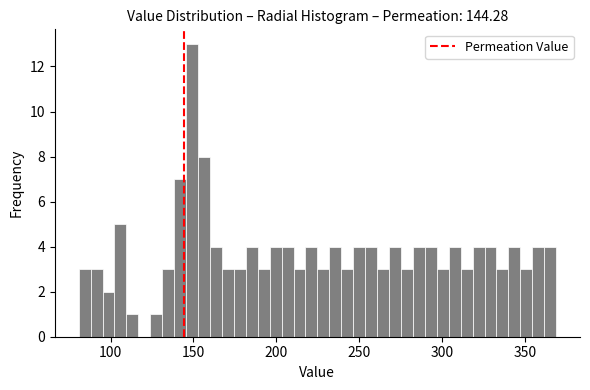

Around what value on the x-axis is the tallest bar? Give the approximate position of its centre, as read against the axis.

150